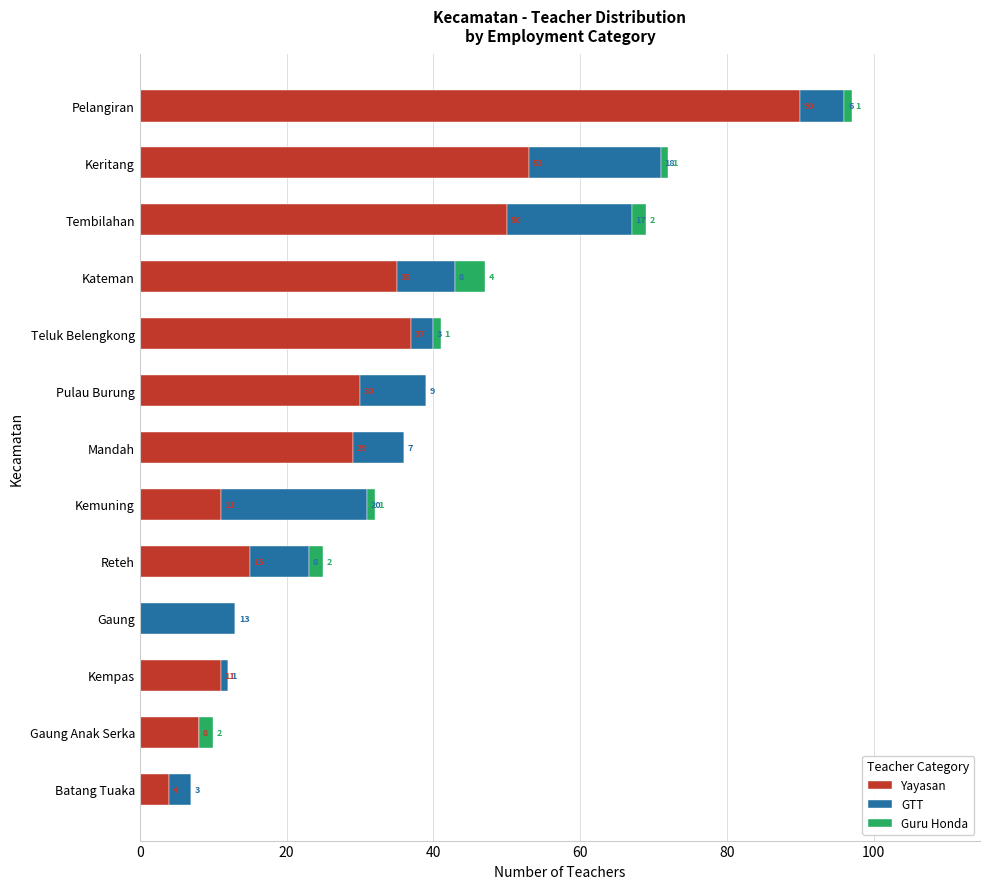

At which label is Yayasan closest to 45?

Tembilahan